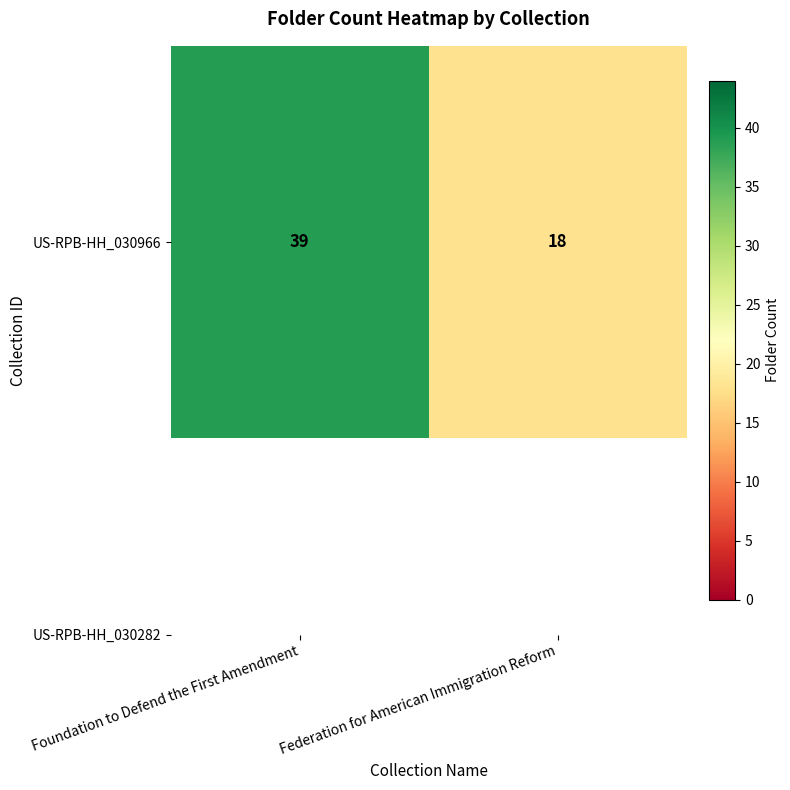

Is it true that the value at Foundation to Defend the First Amendment is 39?

True